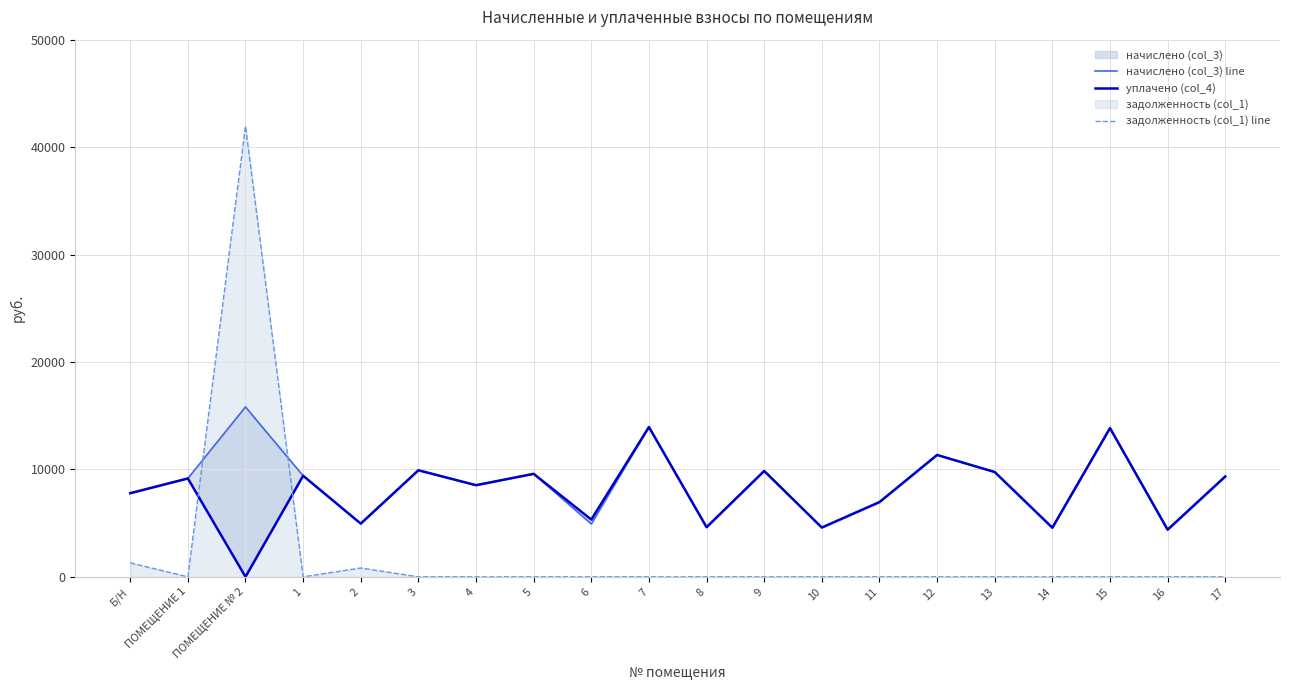

List the labels in order of задолженность (col_1) line value, largest first.

ПОМЕЩЕНИЕ № 2, Б/Н, 2, ПОМЕЩЕНИЕ 1, 1, 3, 4, 5, 6, 7, 8, 9, 10, 11, 12, 13, 14, 15, 16, 17